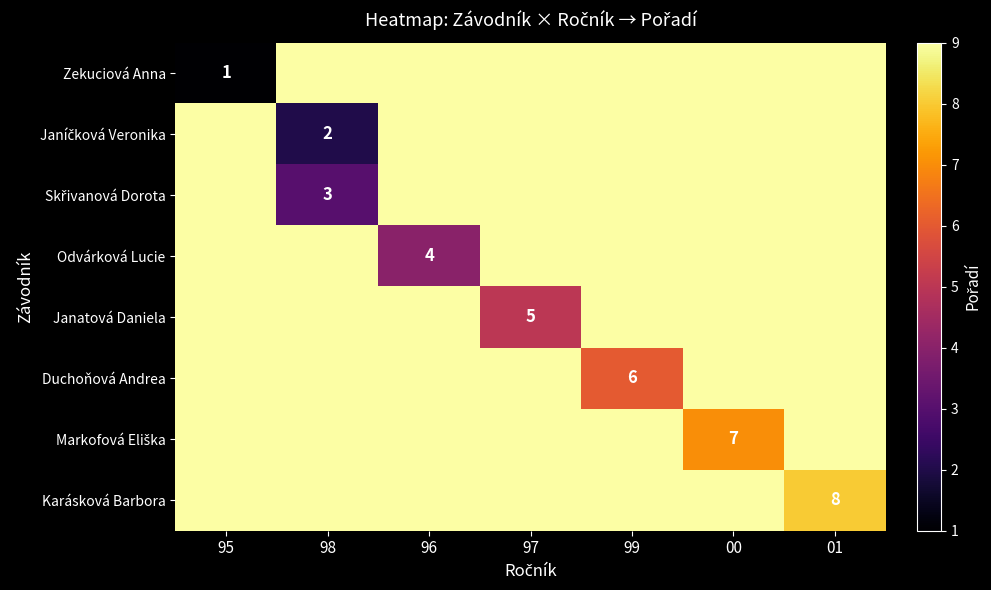

Is it true that Odvárková Lucie equals 1 at 96?

False